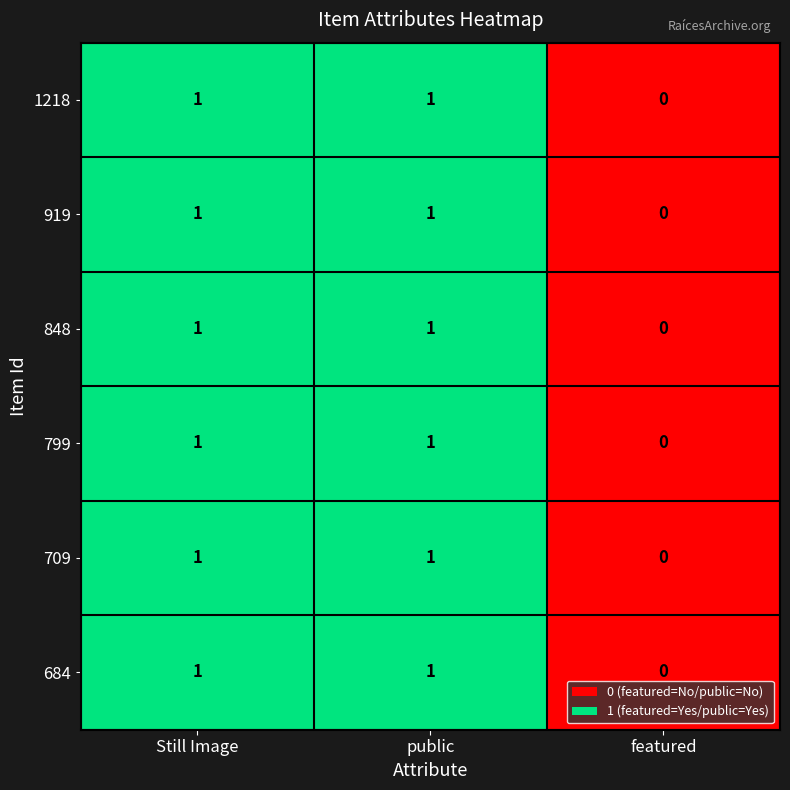

Reading left to right, what are all the values shown in this chart?

1218: 1	1	0
919: 1	1	0
848: 1	1	0
799: 1	1	0
709: 1	1	0
684: 1	1	0